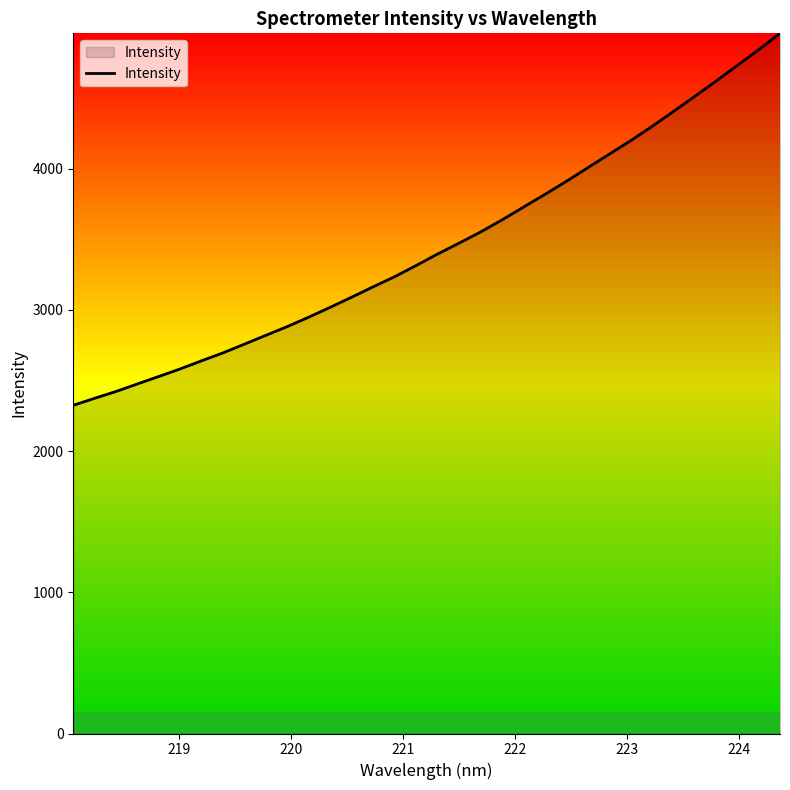

How many lines are shown in the chart?

1